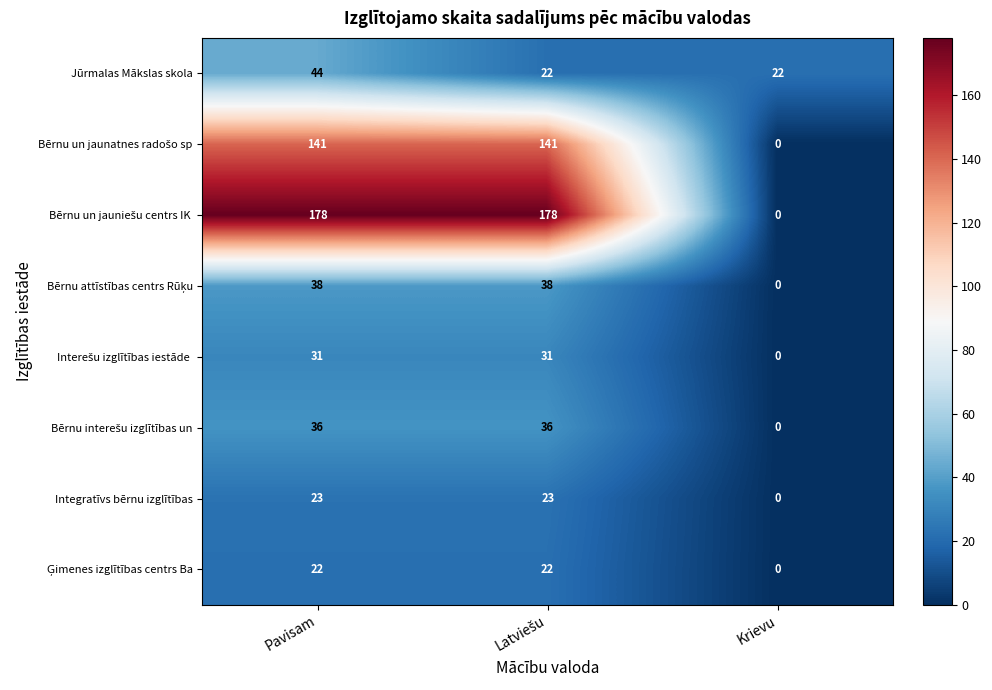

What is the highest value of the Jūrmalas Mākslas skola series?

44